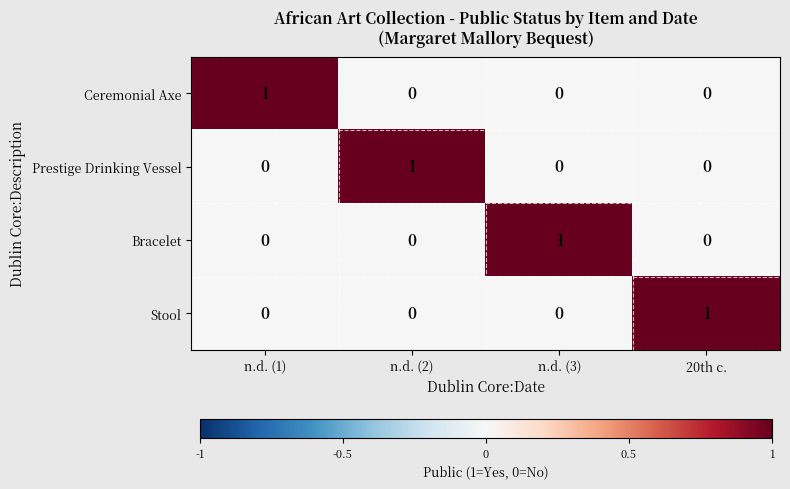

The value of Ceremonial Axe at n.d. (2) is 0. True or false?

True